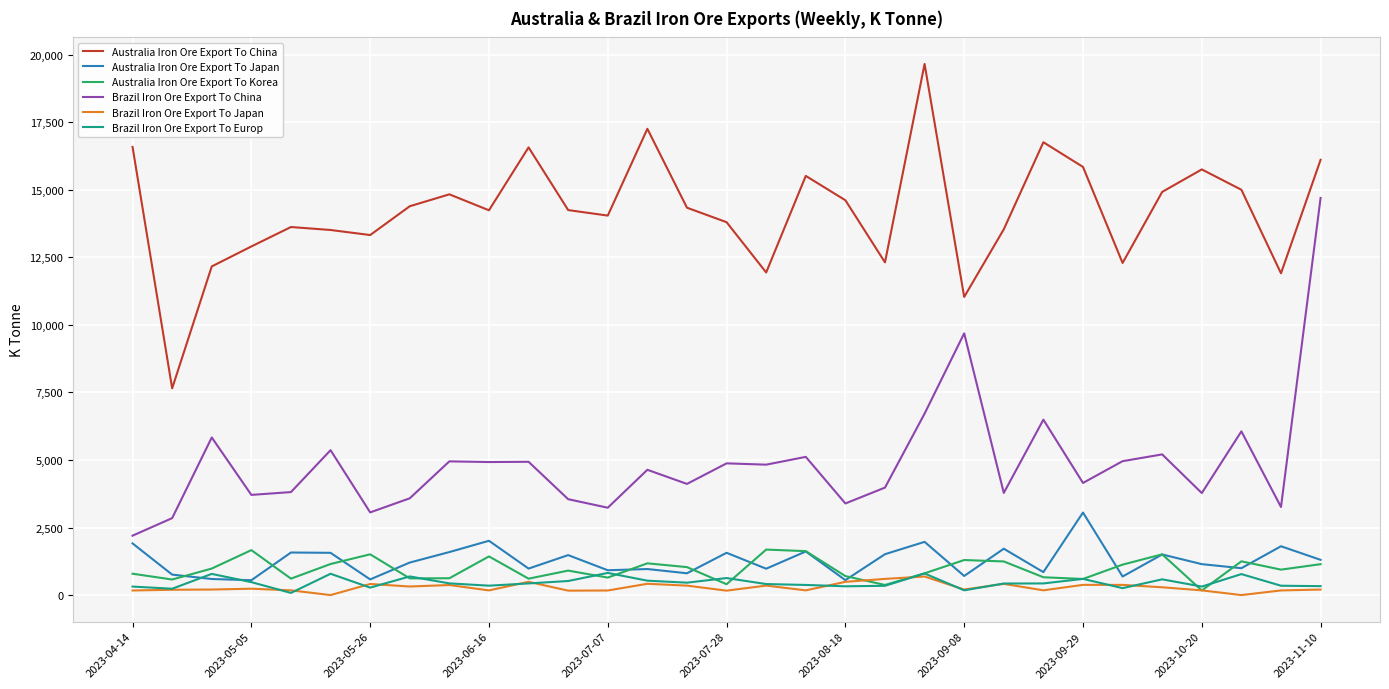

How many distinct data groups are displayed?

6